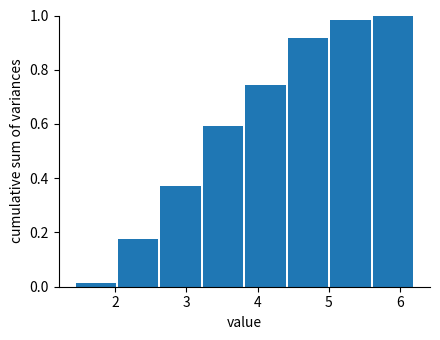

Reading left to right, list every bar in this chart as the range it spans on the x-axis followed by its height. Neither the bar edges nor the heights are printed on the chart, so give them approximately, as read against the axes.

1.4 to 2.0: under 0.02
2.0 to 2.6: 0.18
2.6 to 3.2: 0.38
3.2 to 3.8: 0.60
3.8 to 4.4: 0.74
4.4 to 5.0: 0.92
5.0 to 5.6: 0.98
5.6 to 6.2: 1.00